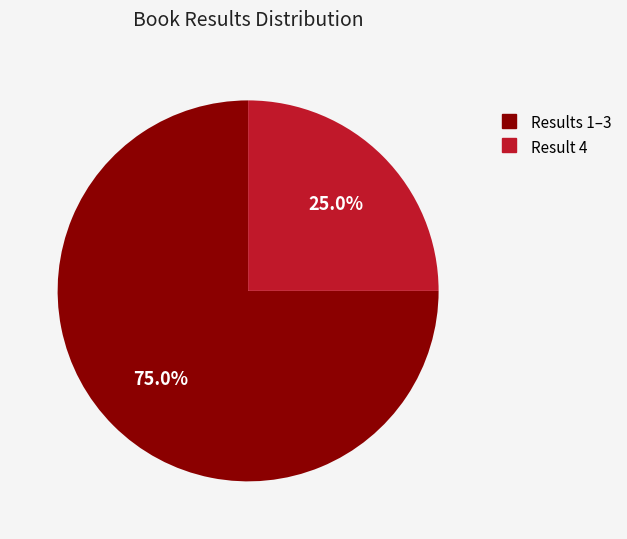

Is there any slice that represents more than half of the pie?

Yes